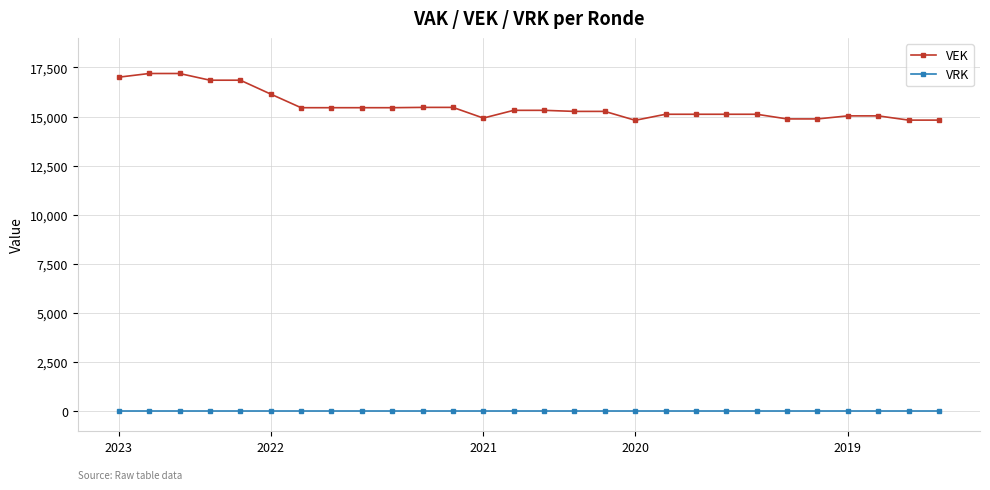

Rank the series by their maximum value, from lowest to highest.

VRK, VEK